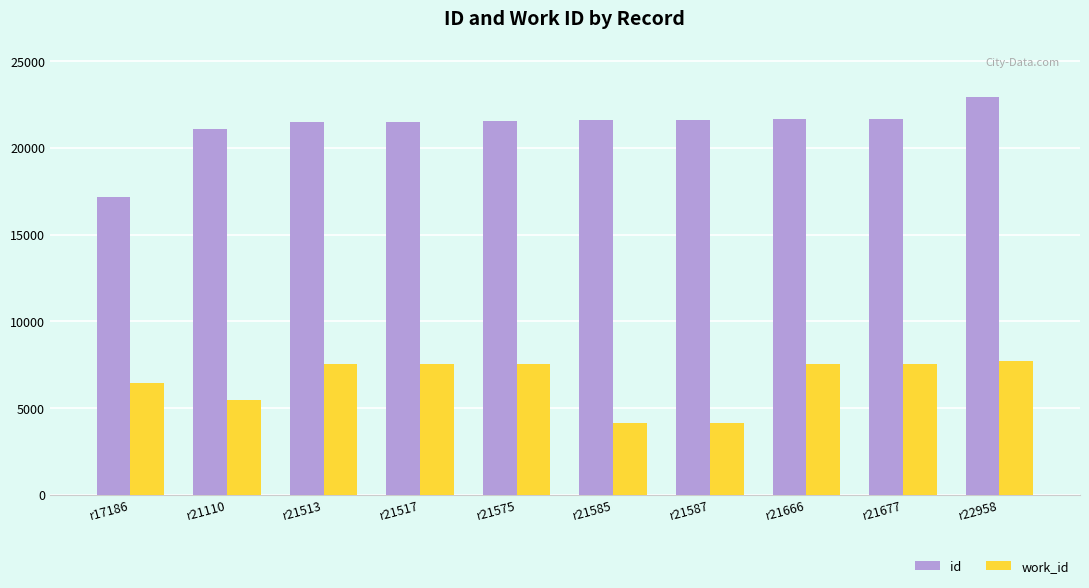

Which series has the largest total across all categories?

id